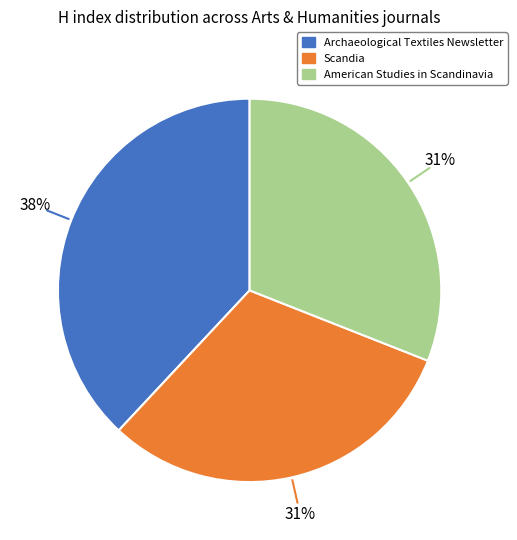

What is the largest slice in the pie chart?

Archaeological Textiles Newsletter